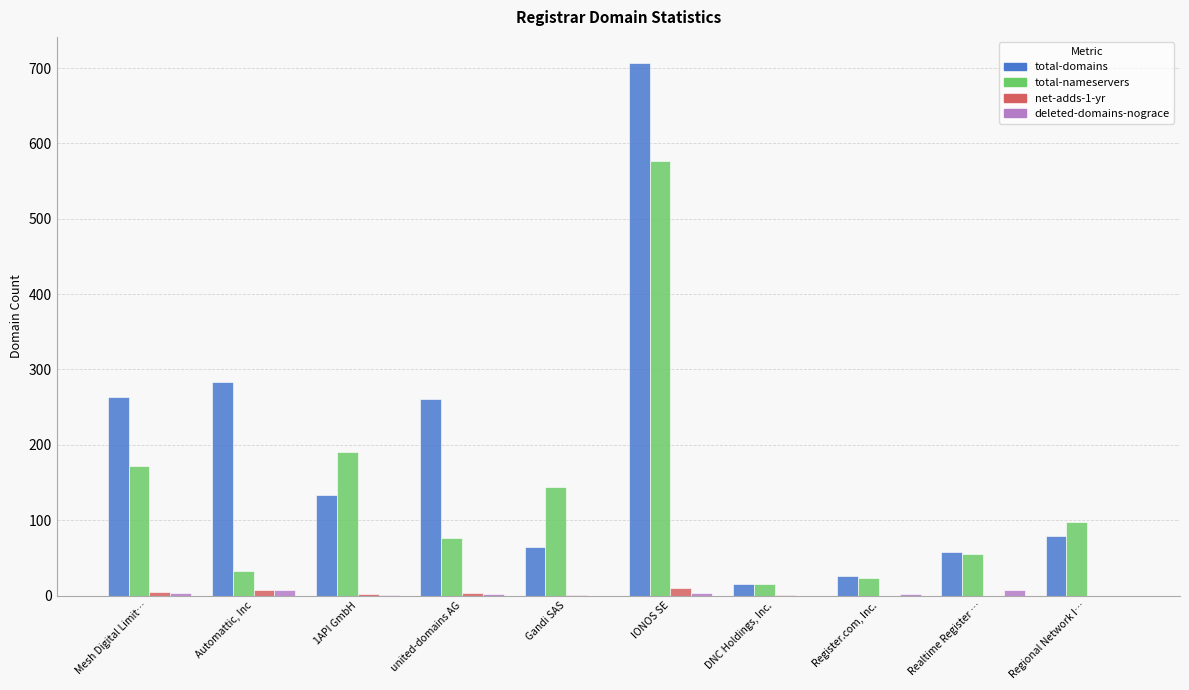

Between 1API GmbH and Realtime Register …, which series saw the biggest shift?

total-nameservers